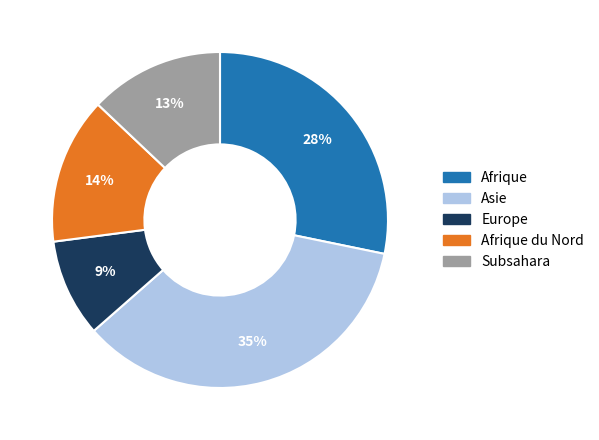

Does any single category account for the majority?

No